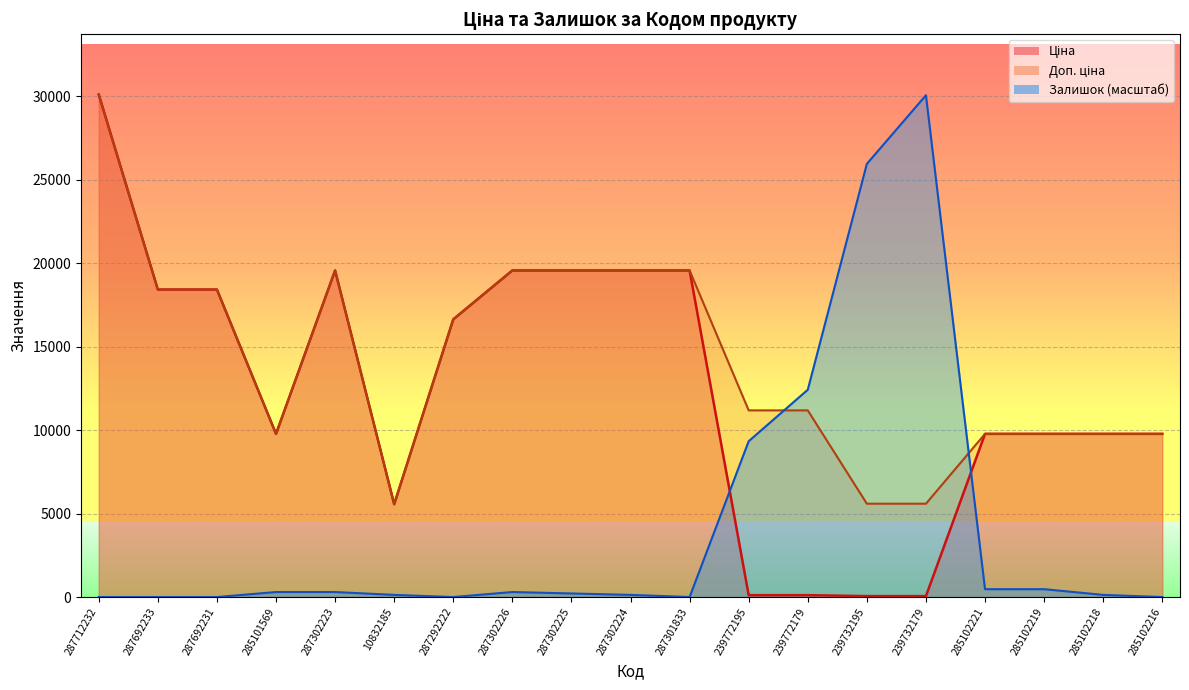

At 285102218, list the series in order from largest to smallest.

Ціна, Доп. ціна, Залишок